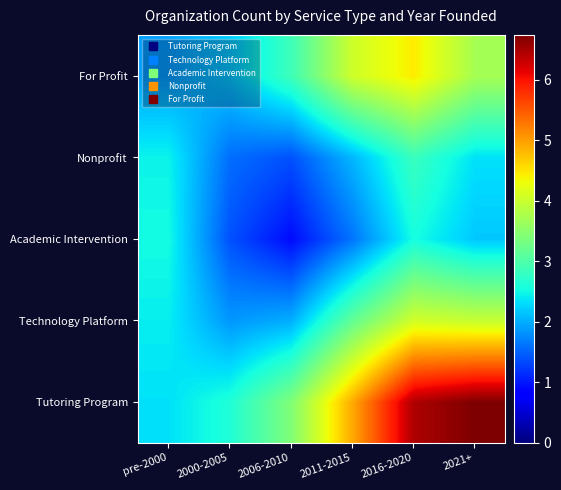

At how many categories does at least one series exceed 1?

6